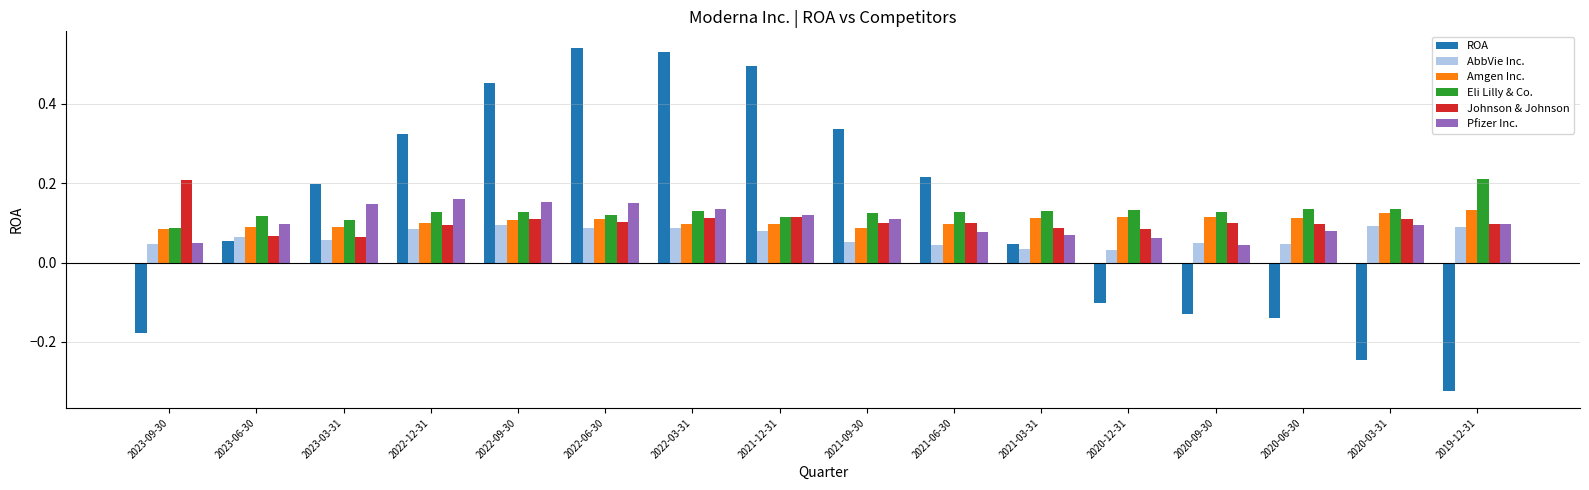

Count the number of data series in this chart.

6